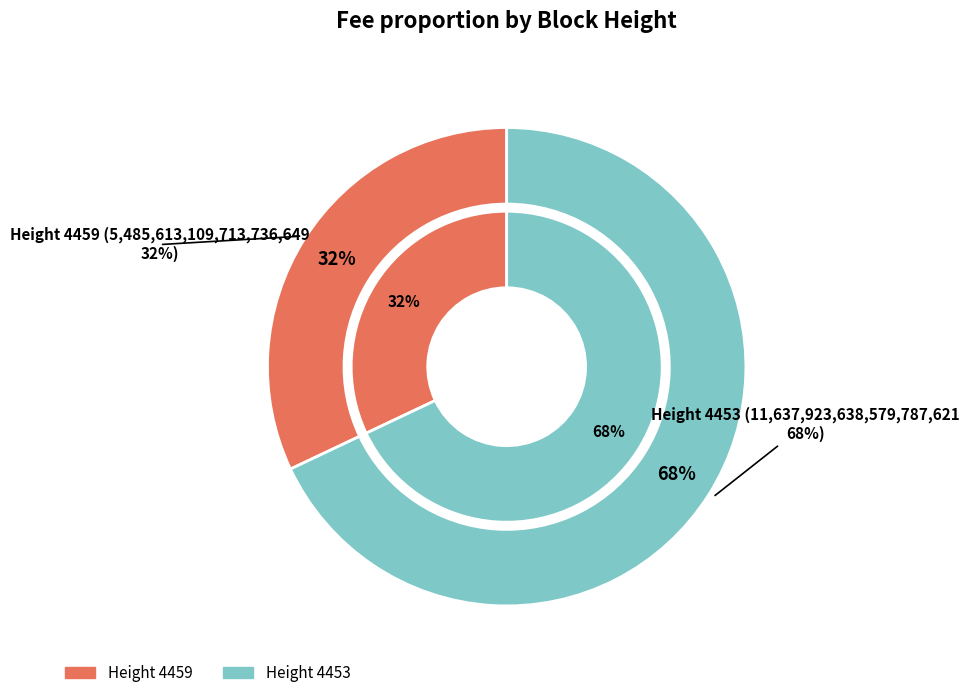

True or false: 4453 accounts for 68% of the total.

True